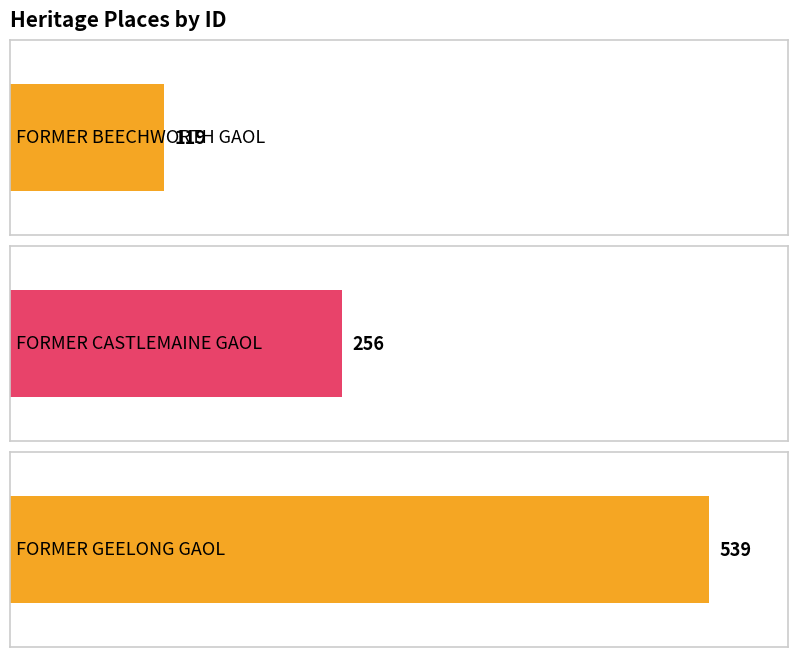

Reading left to right, what are all the values shown in this chart?

FORMER BEECHWORTH GAOL=119	FORMER CASTLEMAINE GAOL=256	FORMER GEELONG GAOL=539